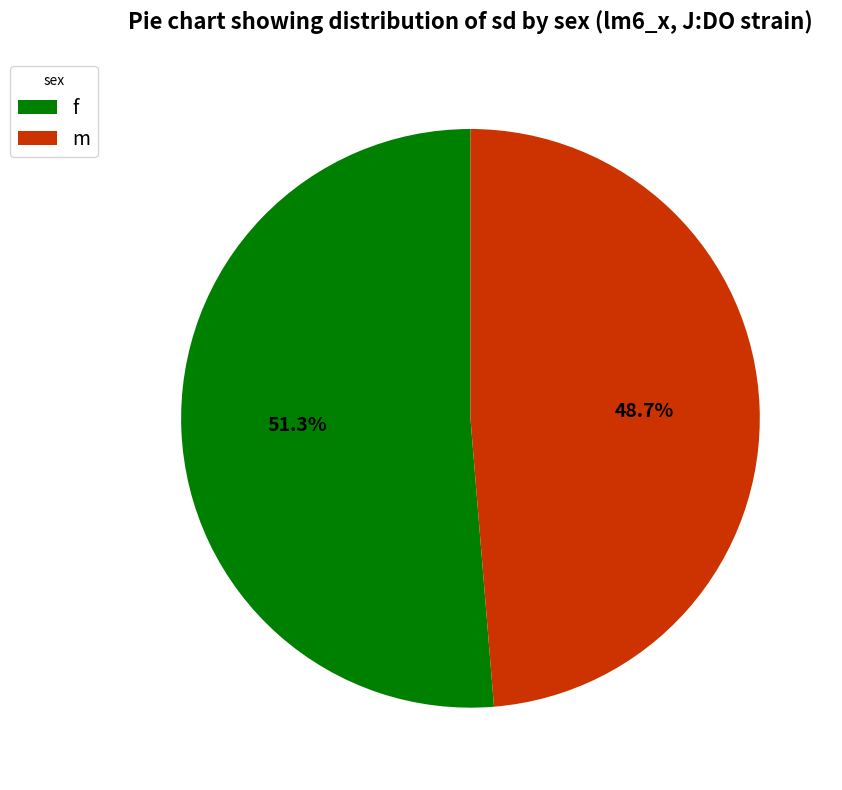

To the nearest percent, what portion does f represent?

51%